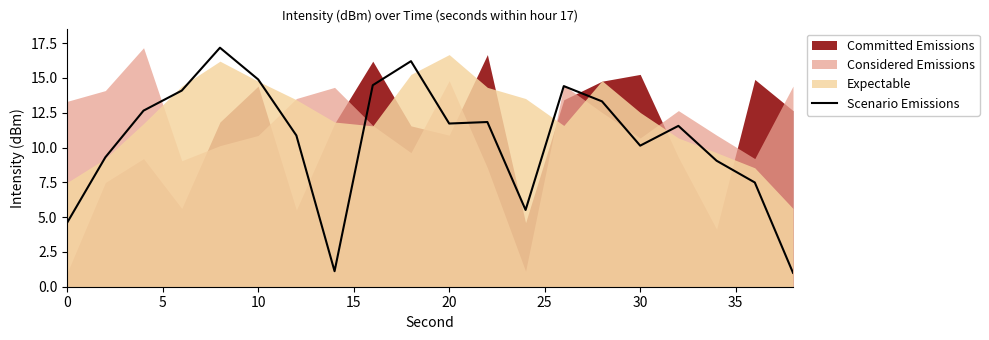

What is the sum of all values?

211.4